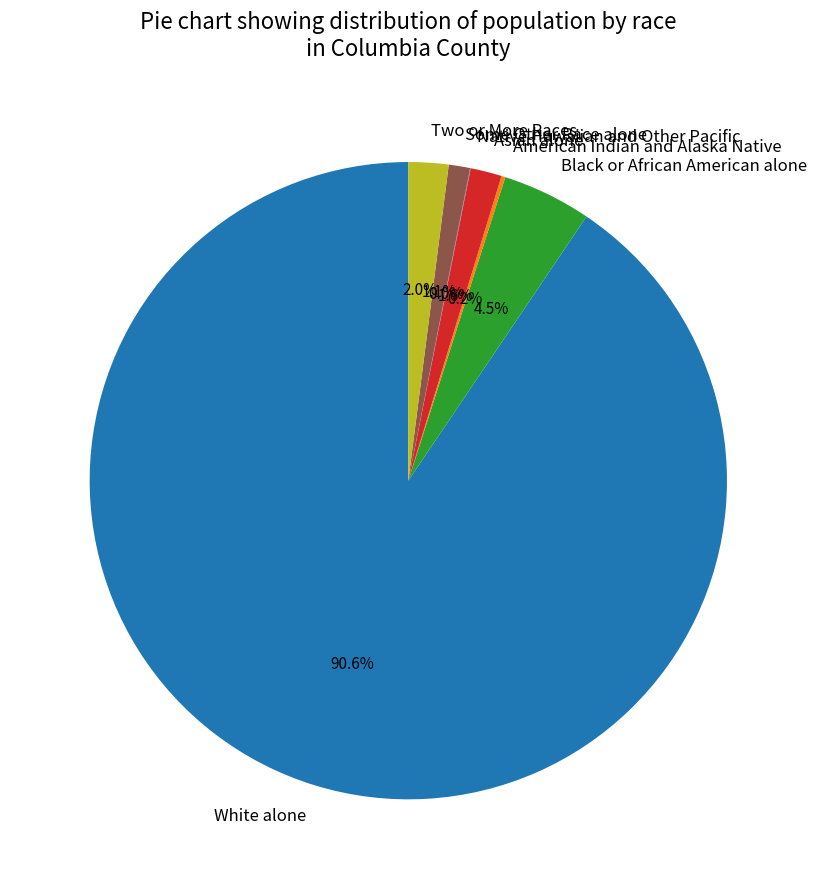

Approximately how many times larger is the value at Asian alone compared to Some Other Race alone?

1.5